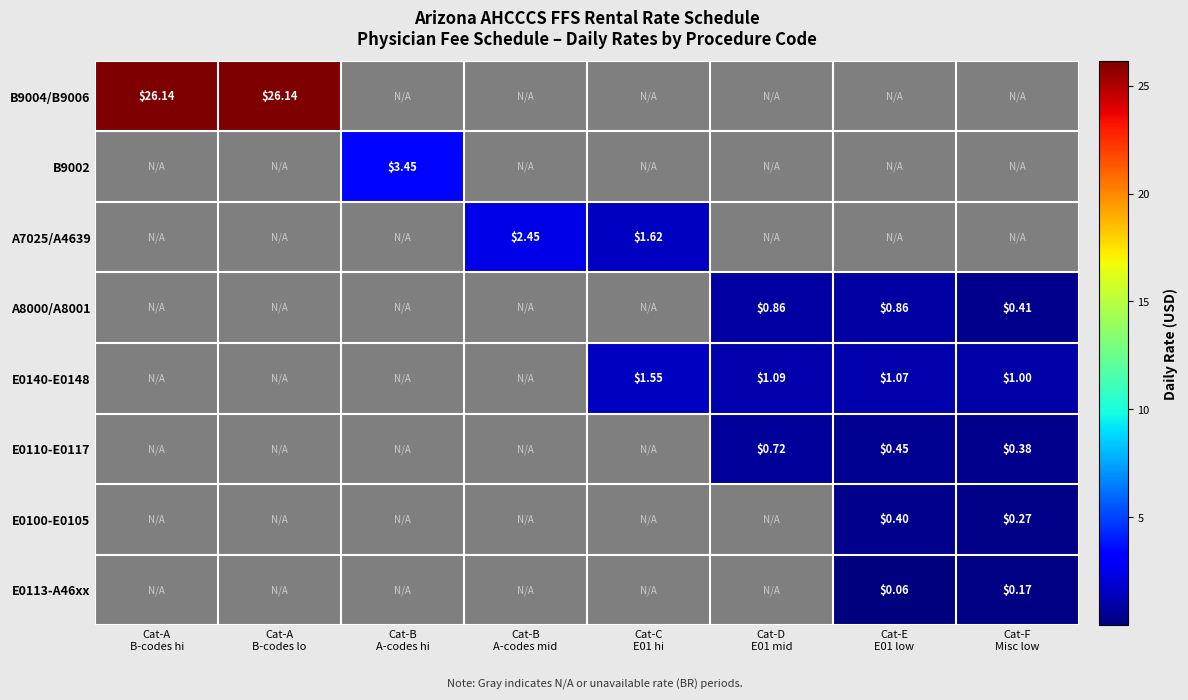

Between Cat-A B-codes lo and Cat-B A-codes hi, which series saw the biggest shift?

B9004/B9006